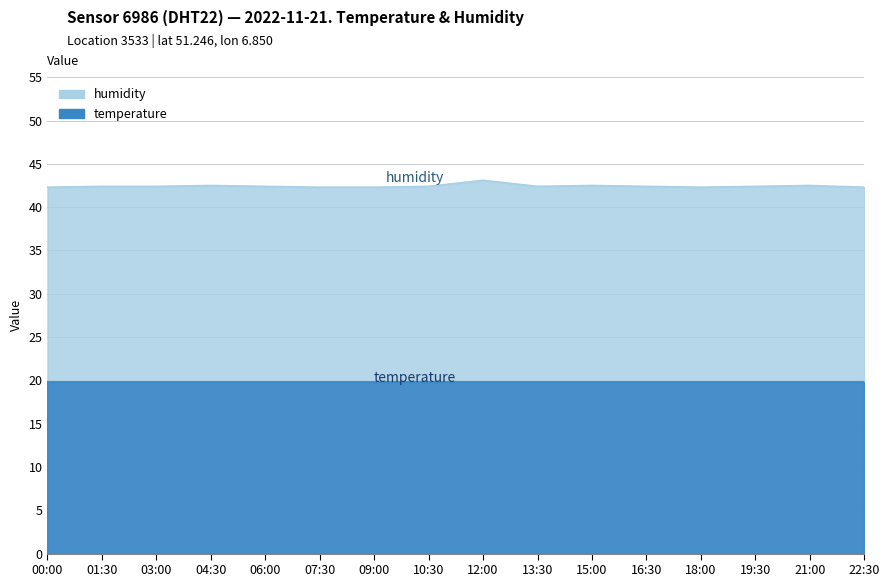

How many points are higher than both their immediate neighbors (excluding endpoints)?

4